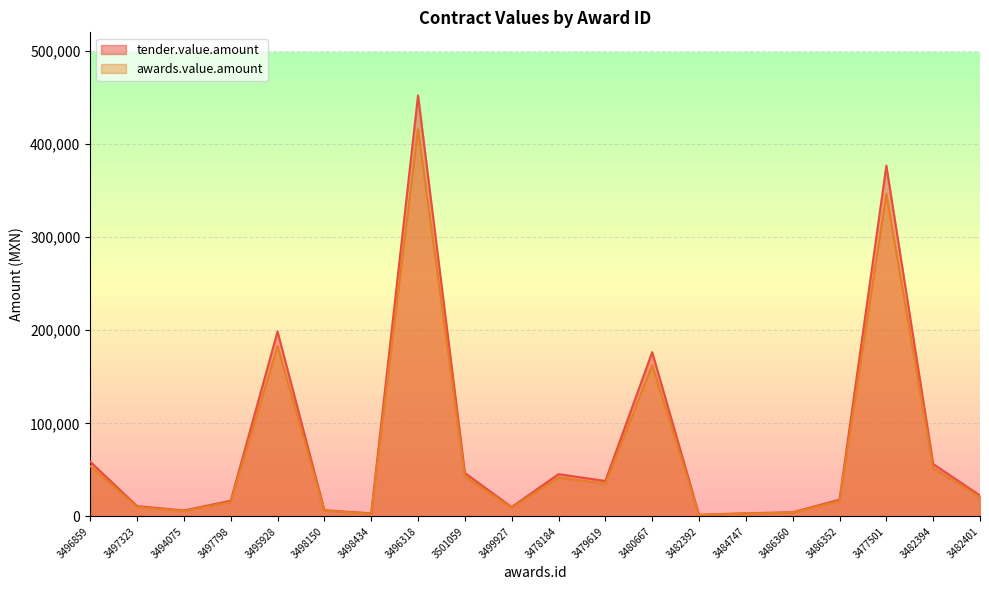

True or false: awards.value.amount and tender.value.amount intersect in this chart.

False